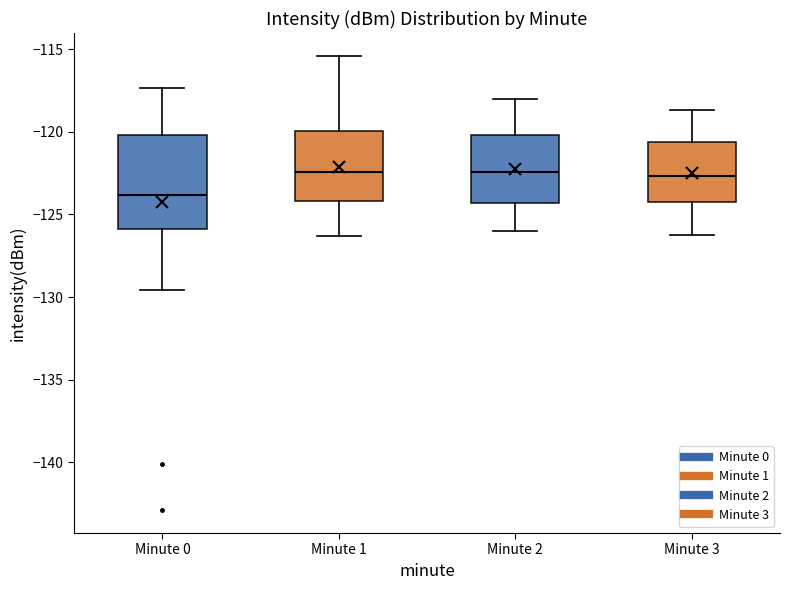

Where does the median line of the box for Minute 2 sit on the y-axis? The values are not printed on the chart, so give them approximately, as read against the axis.

-122.5